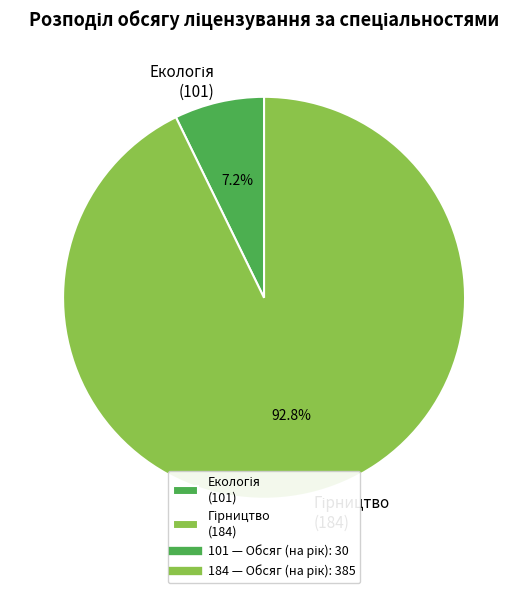

Is there any slice that represents more than half of the pie?

Yes